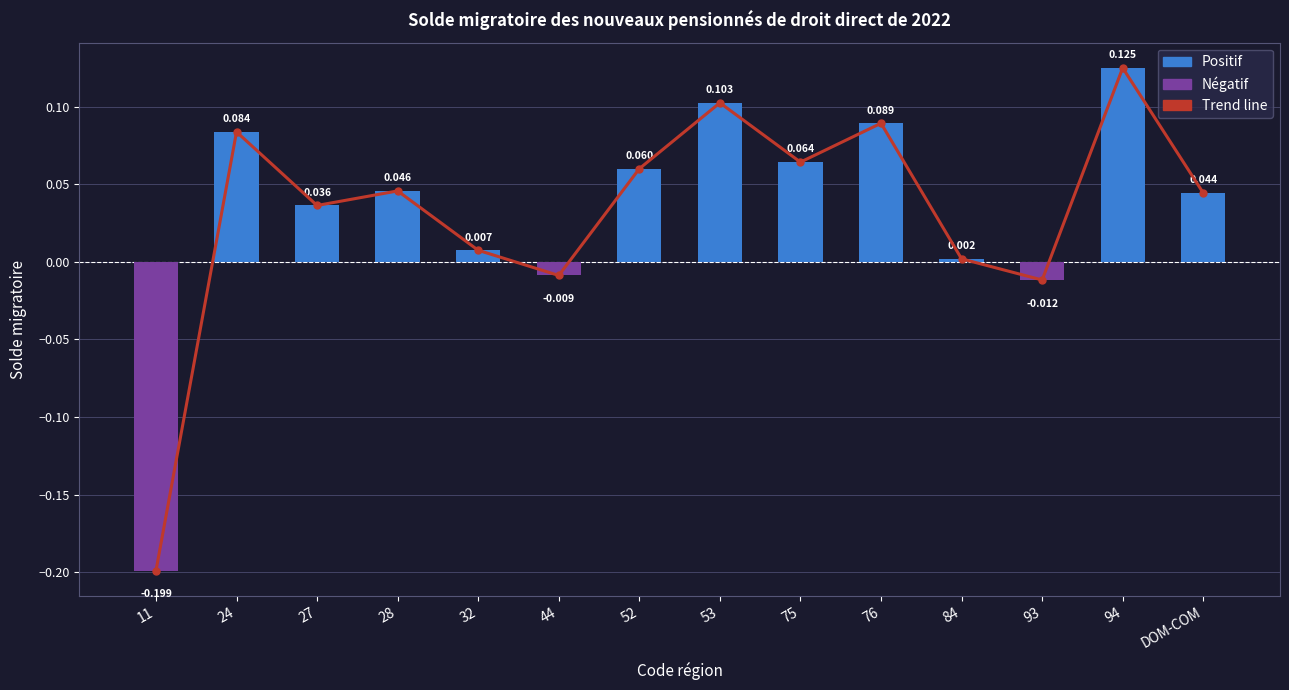

What position from the left is 84?

11